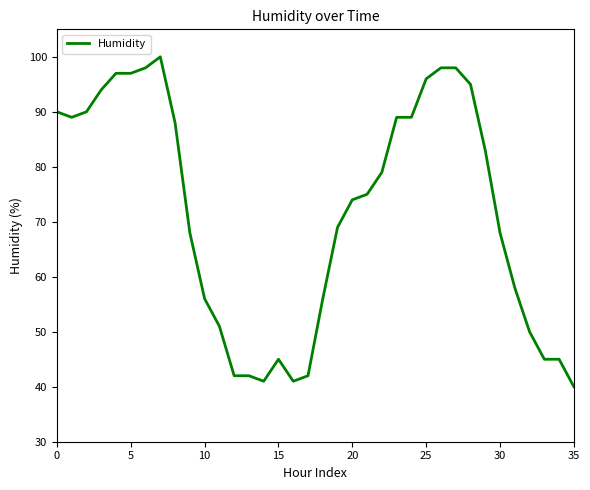

What is the smallest value displayed?

40